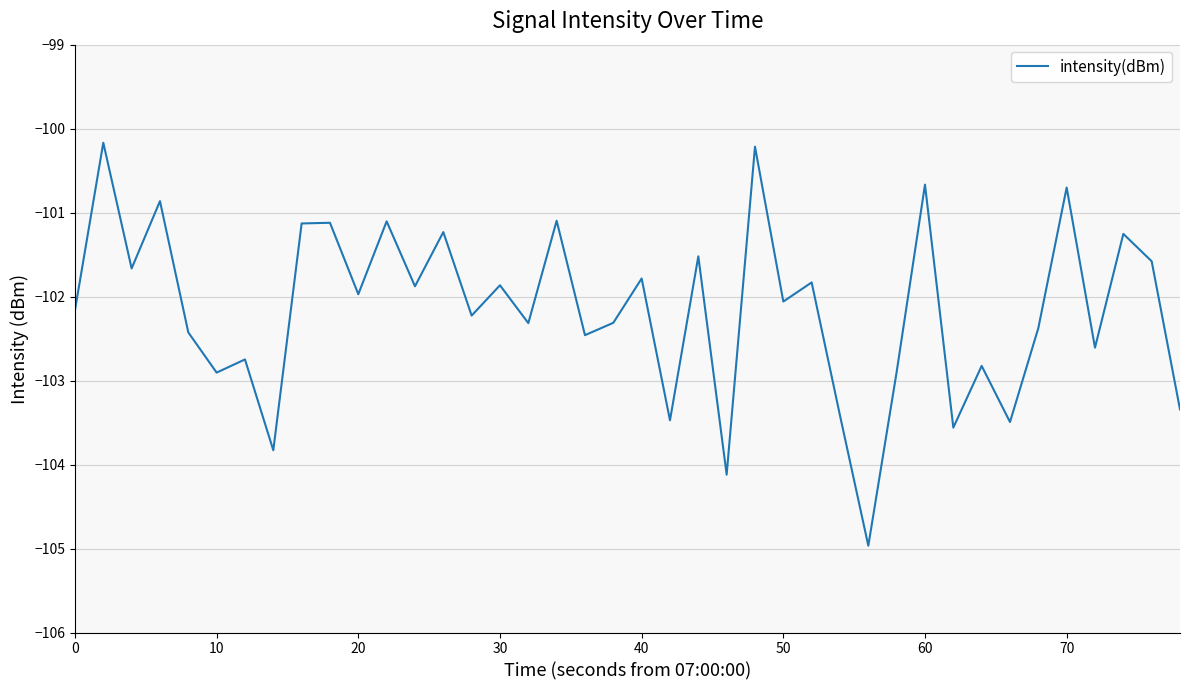

What is the smallest value displayed?

-105.0